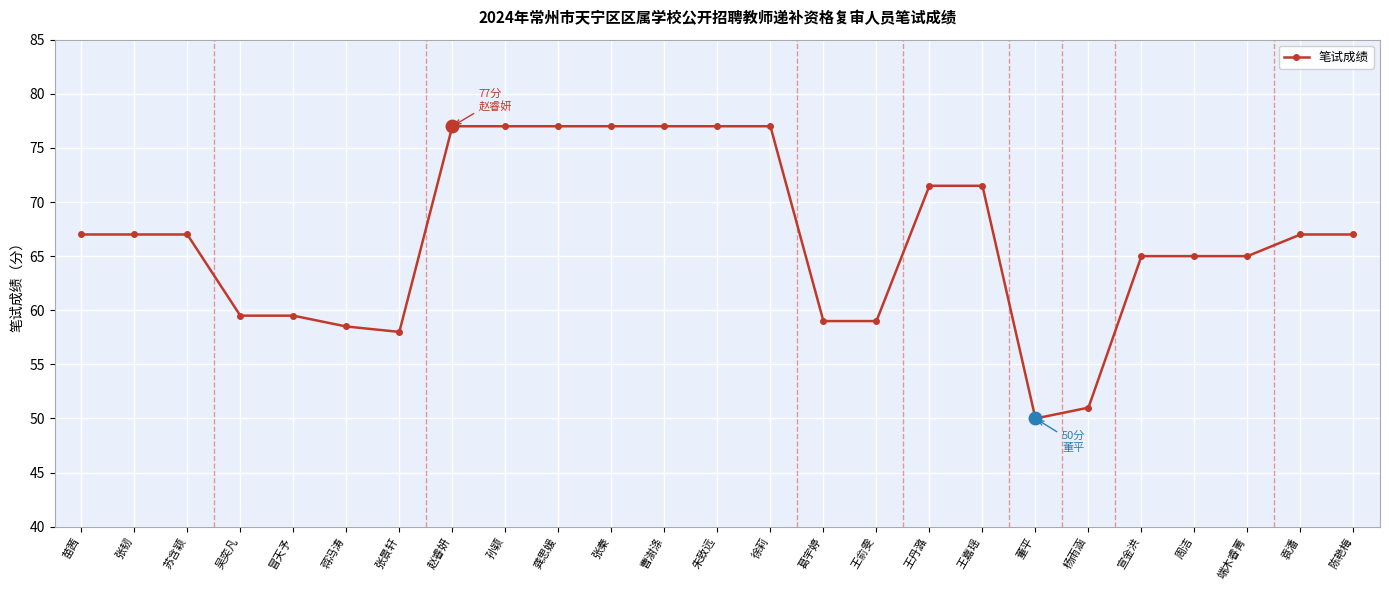

Is this an area chart (filled region under the line)?

No